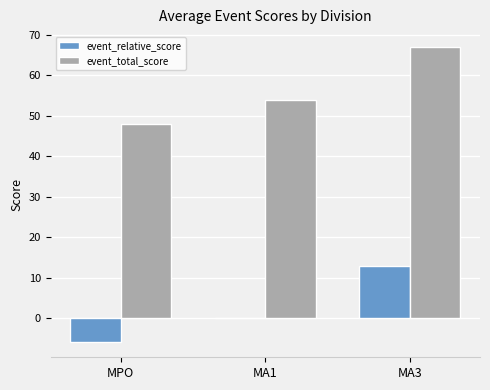

What are all the series names shown in the legend?

event_relative_score, event_total_score